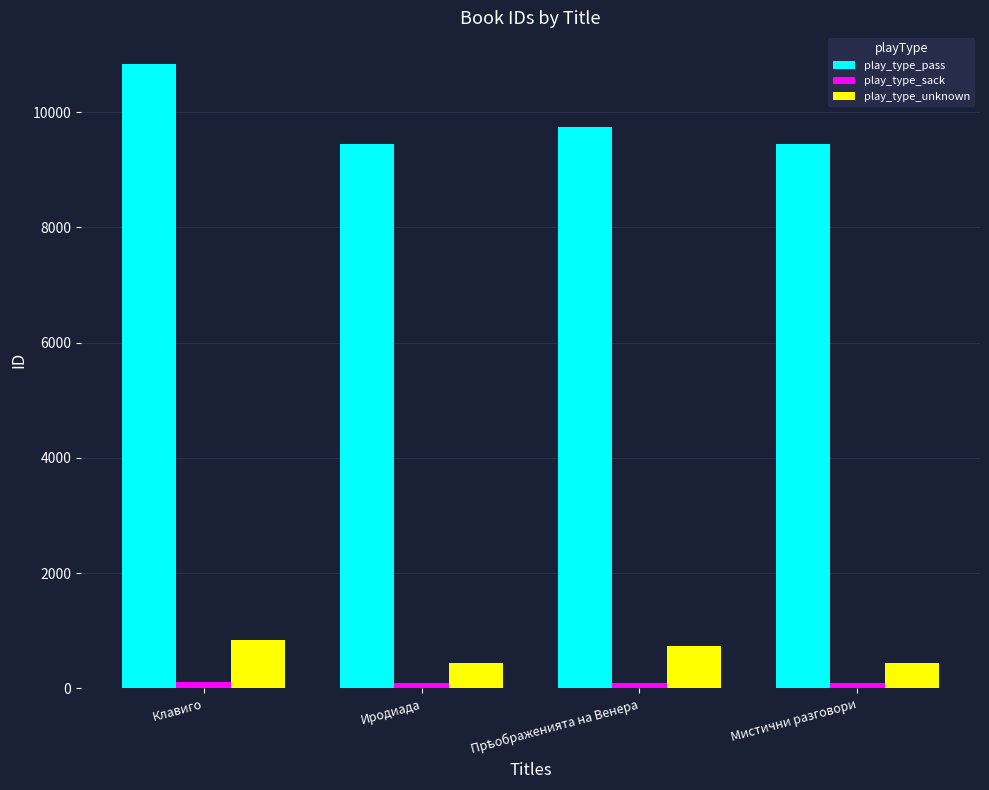

Which series has the widest spread of values?

play_type_pass